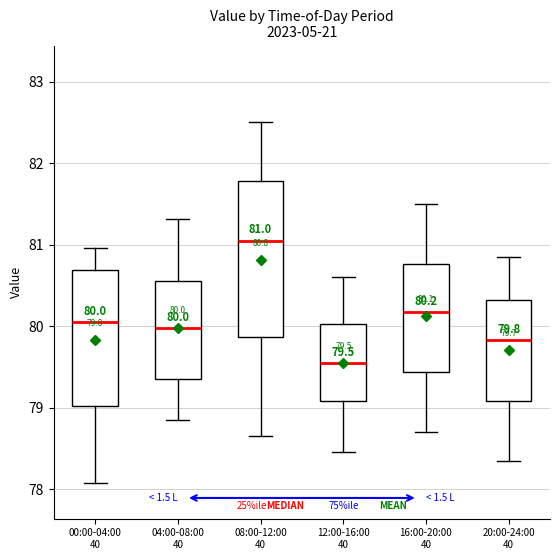

Which box has the highest median line?

08:00-12:00 40